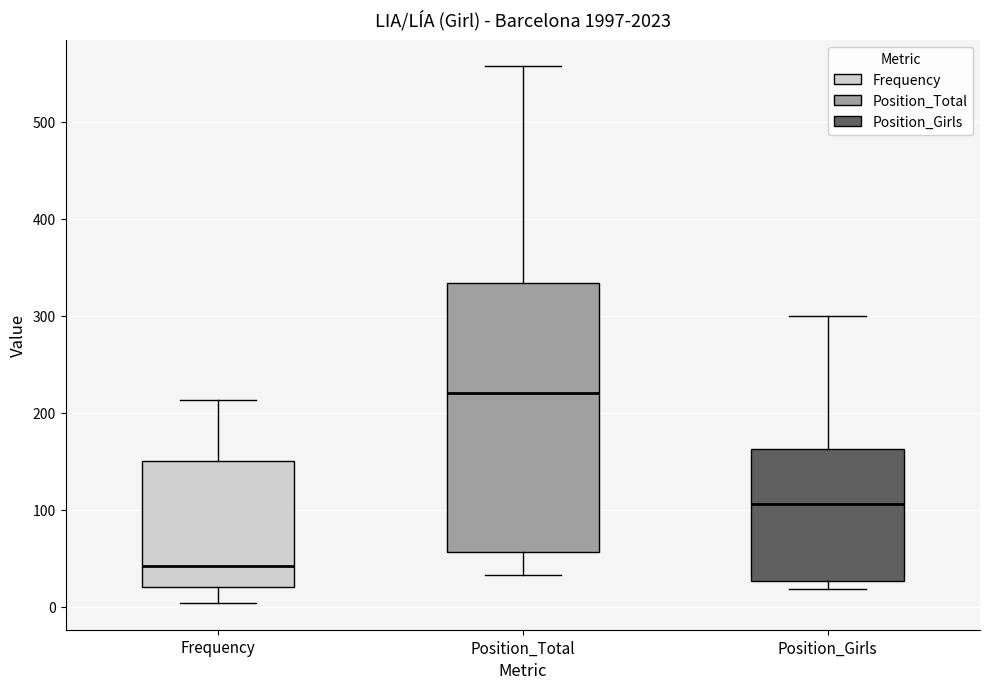

Where does the upper whisker of the box for Position_Girls end on the y-axis? The values are not printed on the chart, so give them approximately, as read against the axis.

300